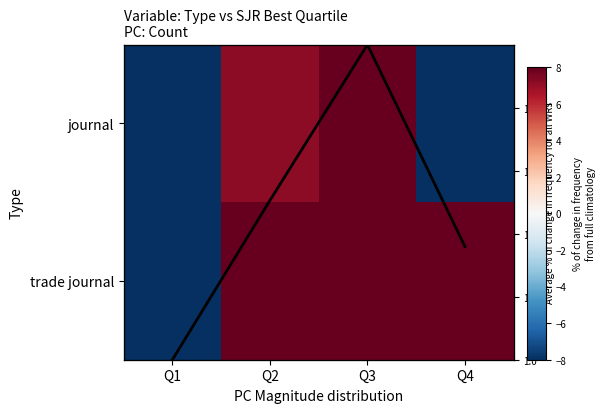

Where does the journal series first go above 7?

Q2